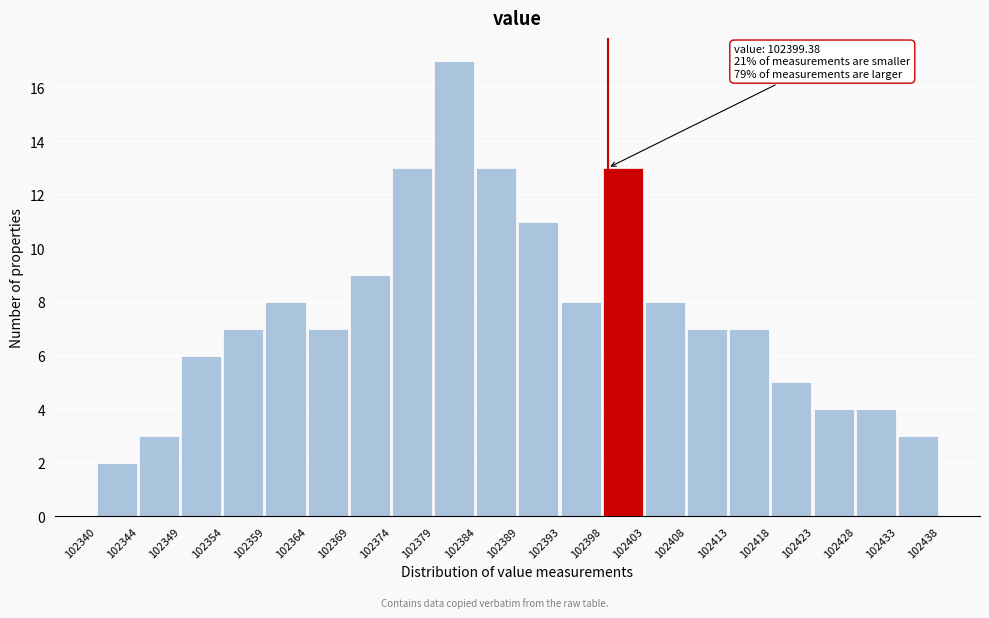

Which range on the x-axis has the tallest bar?

102379 to 102384